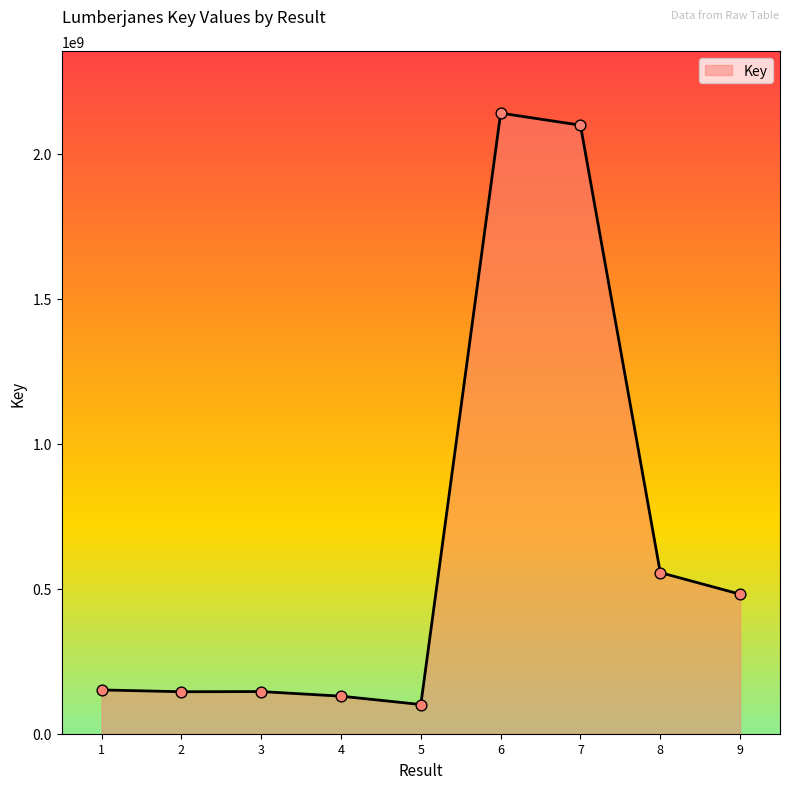

What is the change in value from 5 to 7?

+1998485775